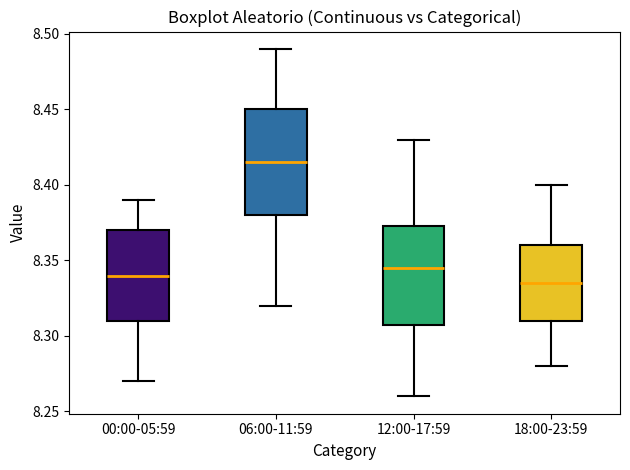

Where is the upper edge of the box for 18:00-23:59 on the y-axis? The values are not printed on the chart, so give them approximately, as read against the axis.

8.360